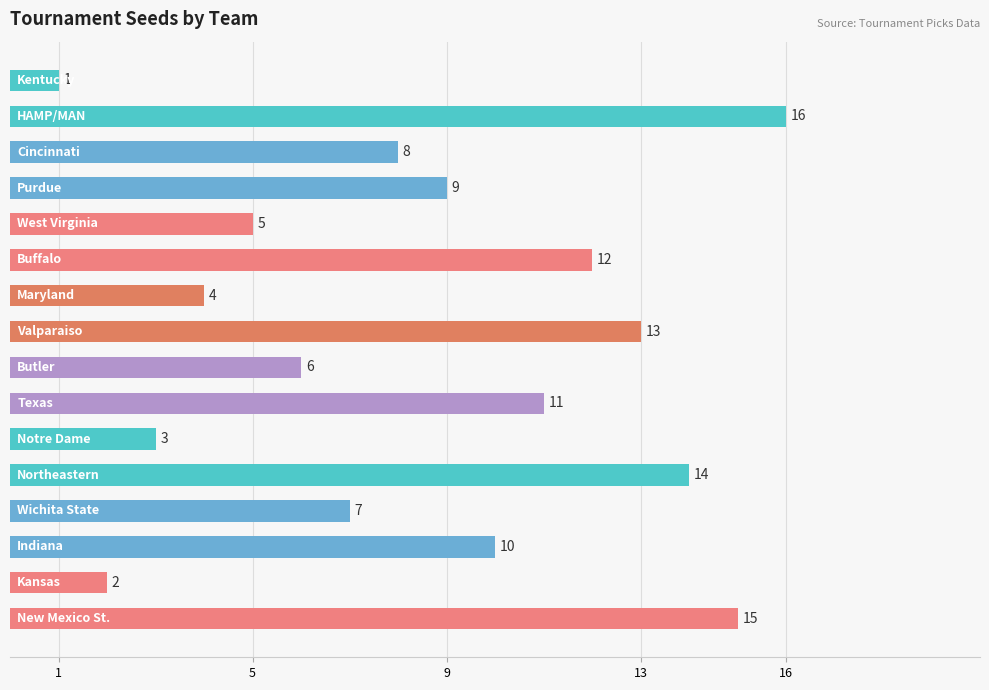

What is the greatest value displayed?

16